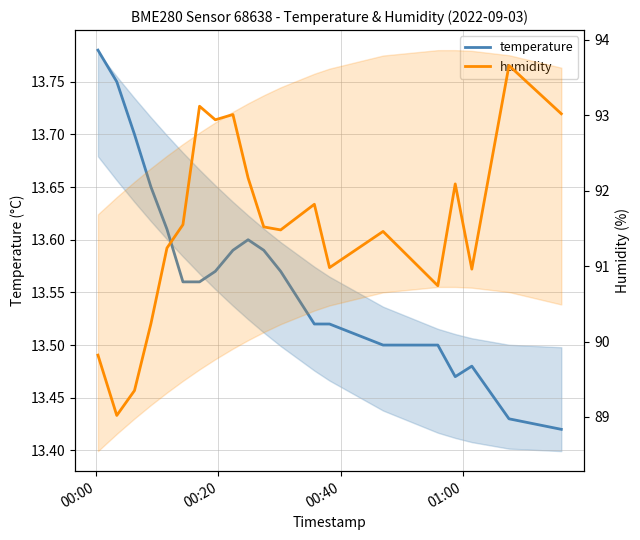

What is the sum of all temperature values?

271.4